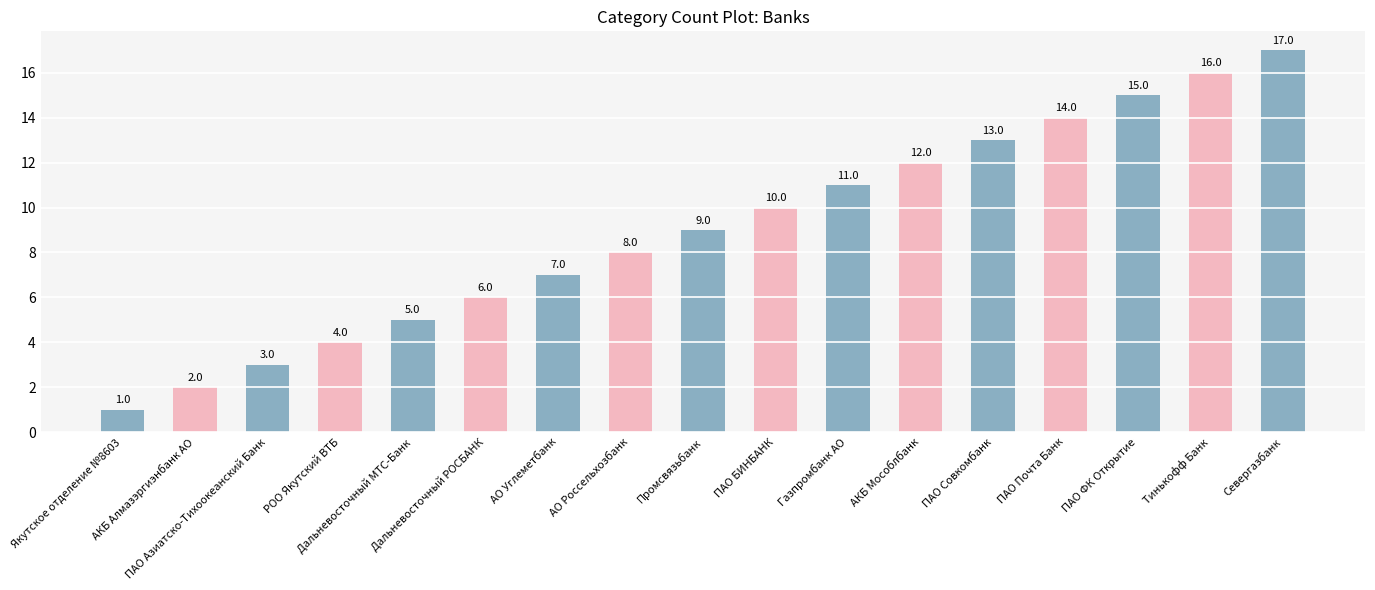

How many bars are there in total?

17